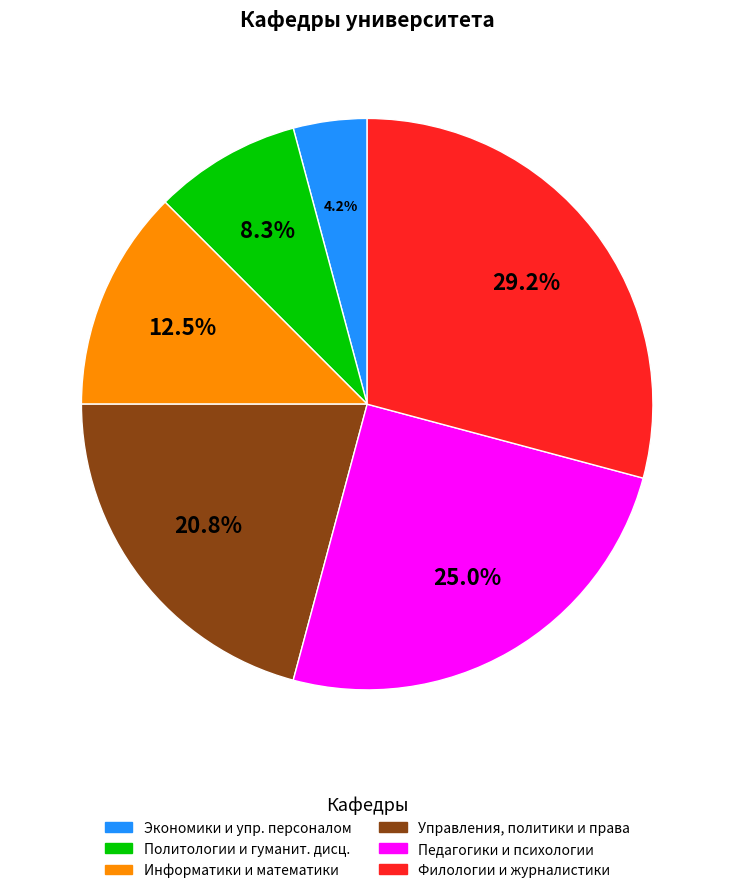

How many segments does this pie chart have?

6